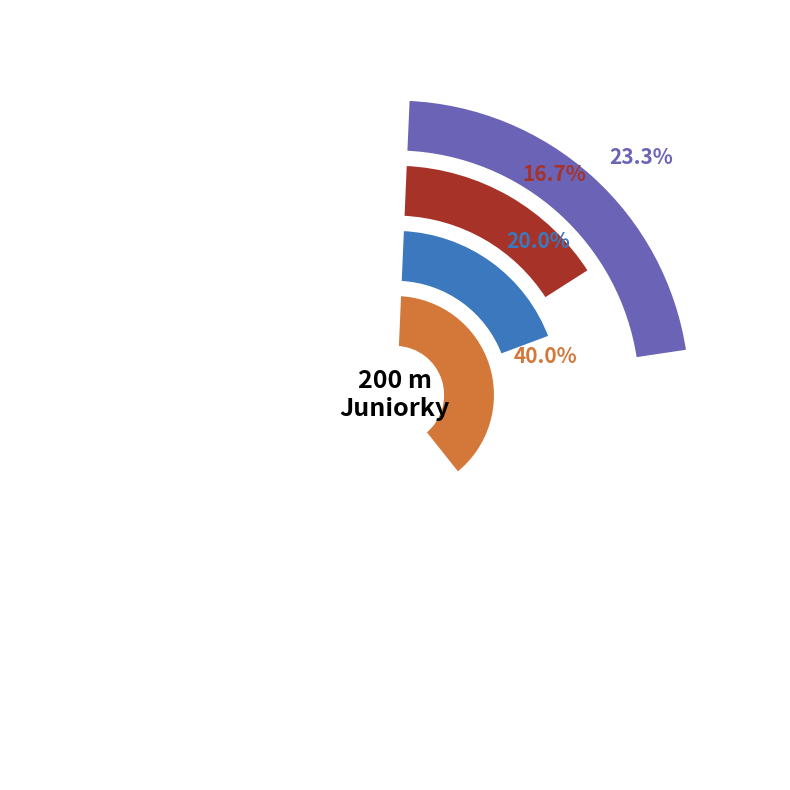

To the nearest percent, what percentage of the pie is Běh 05?

20%